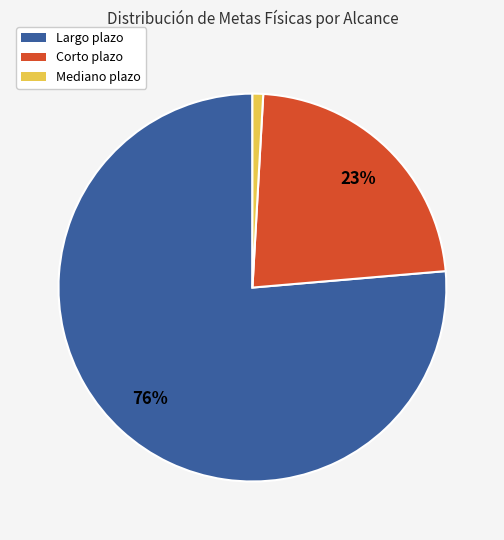

To the nearest percent, what is the average slice percentage?

33%